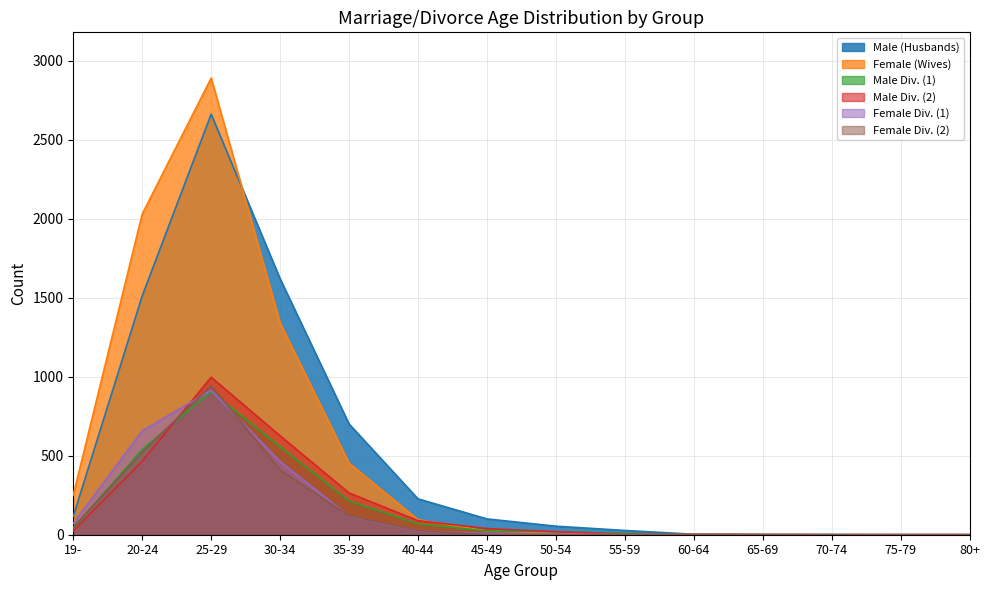

In Female Div. (1), how many points are higher than both neighbors (excluding endpoints)?

1